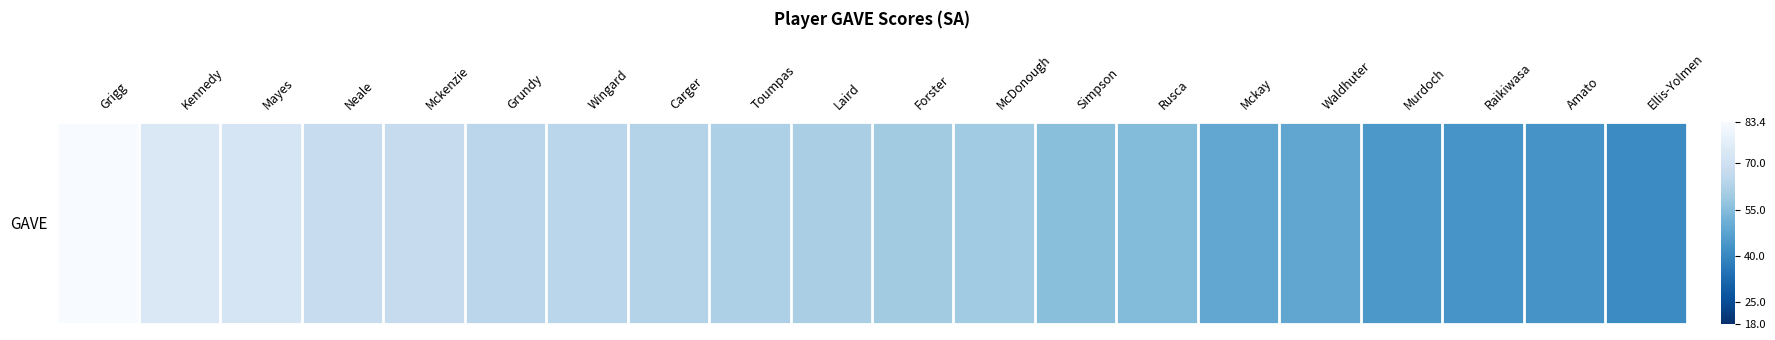

What is the average value?

59.0